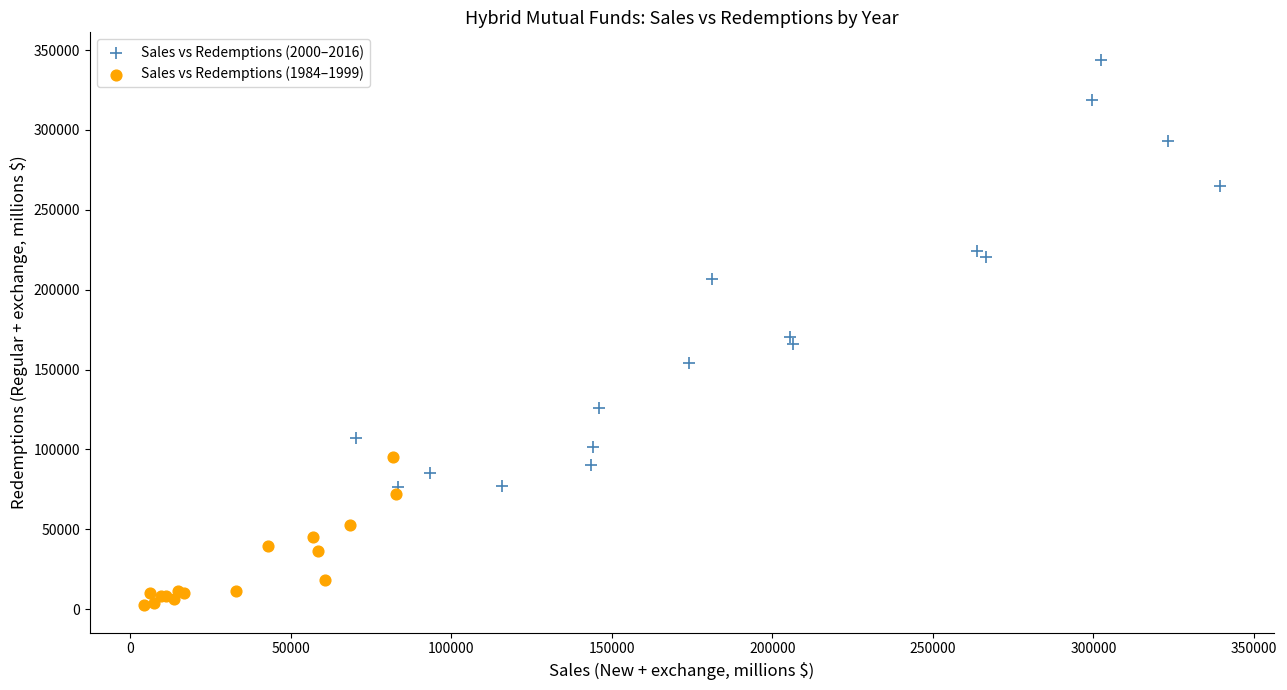

Which series has the widest spread of Y values?

Sales vs Redemptions (2000–2016)